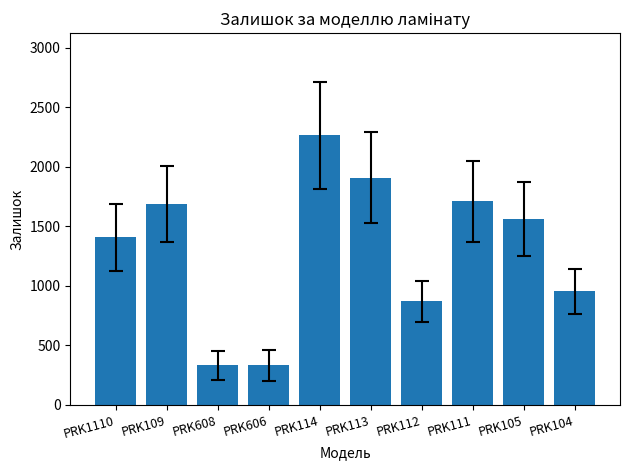

Is it true that the value at PRK114 is 1270?

False